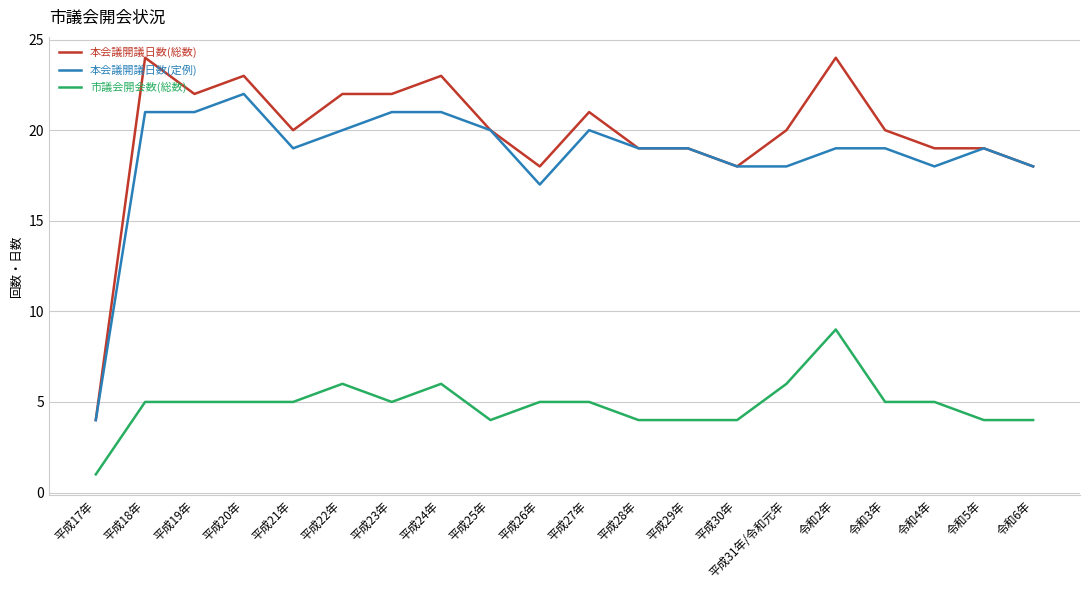

Is the value of 本会議開議日数(総数) at 平成26年 greater than the value of 市議会開会数(総数) at 平成21年?

Yes